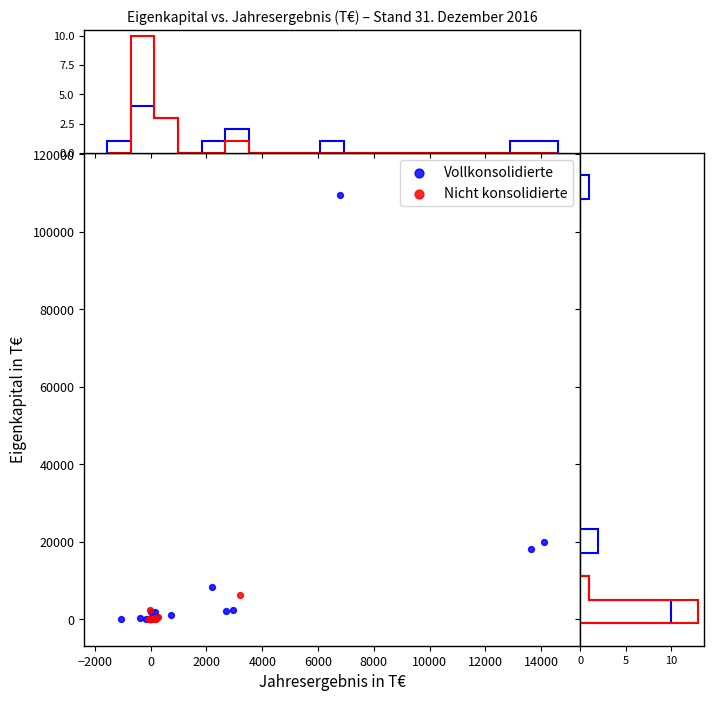

Which series reaches the maximum Y coordinate?

Vollkonsolidierte